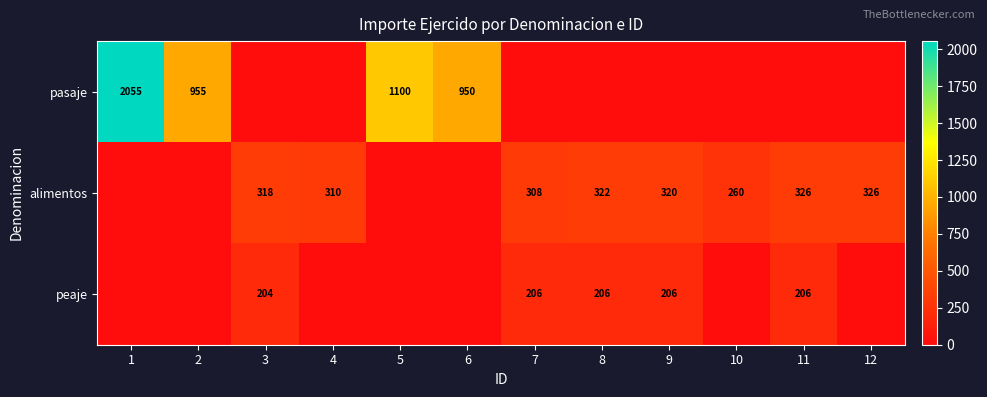

What is the spread (max minus min) of values at 9?

320.0